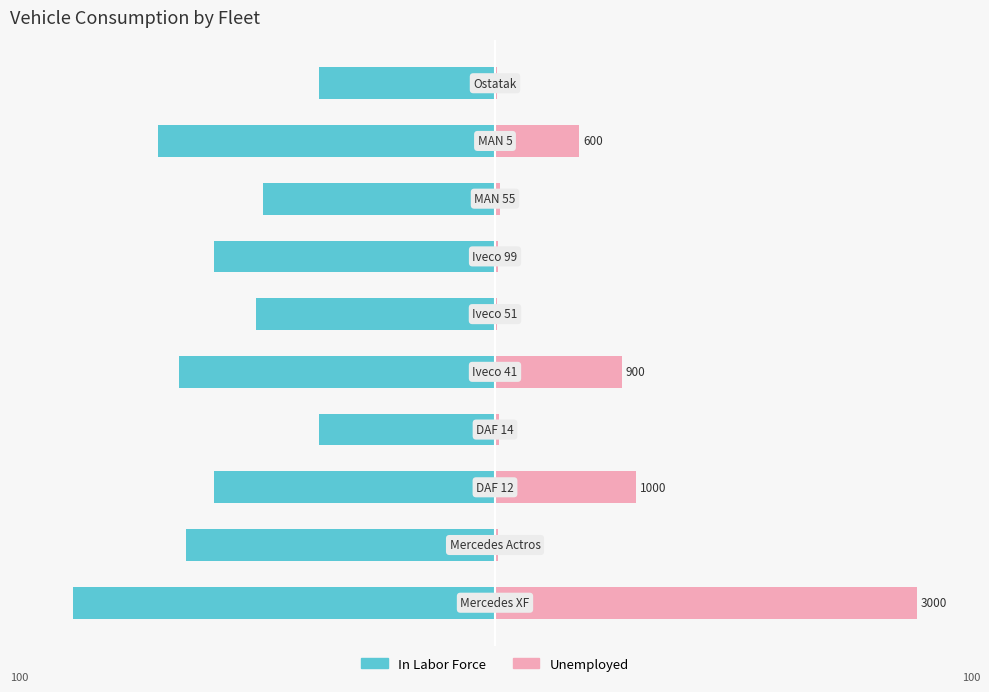

The In Labor Force series shows -72.2 at 9. True or false?

False